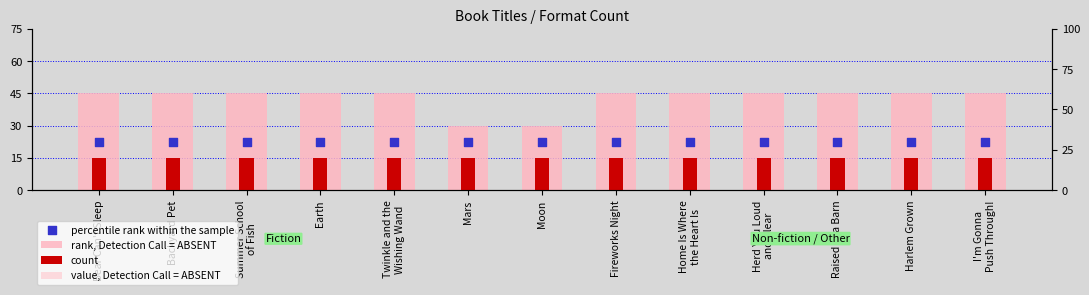

At how many categories does at least one series exceed 0?

13